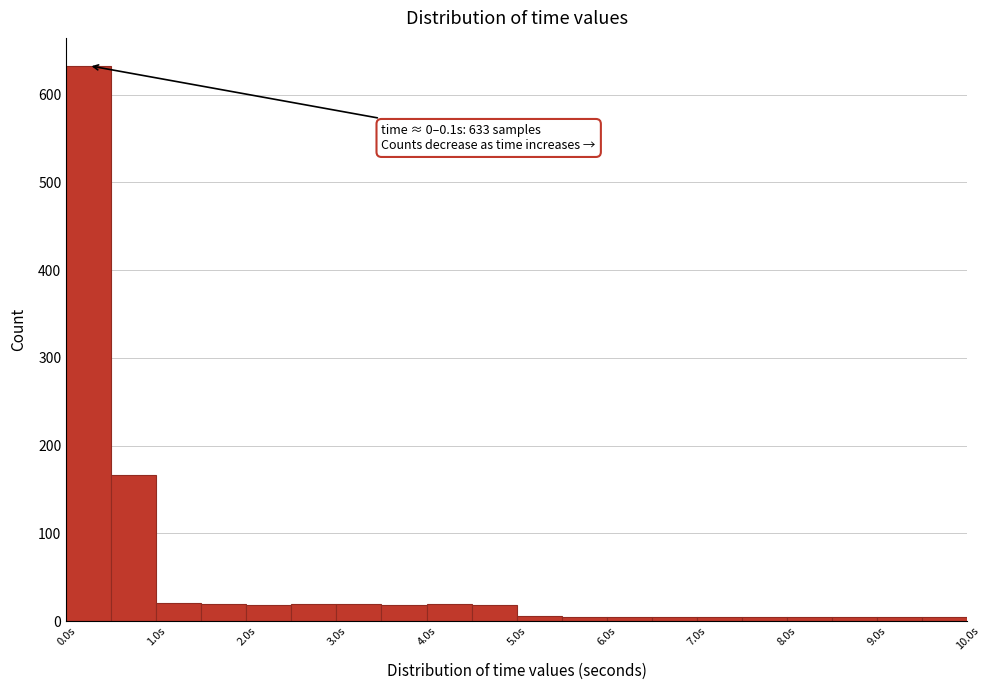

Over which range of the x-axis is the bar tallest?

0.0 to 0.5